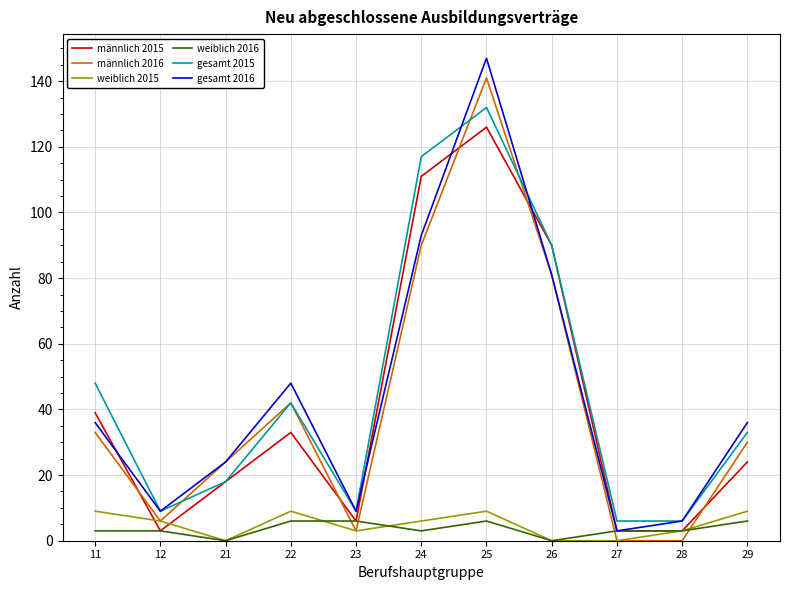

True or false: gesamt 2015 has a value of 6 at 27.

True